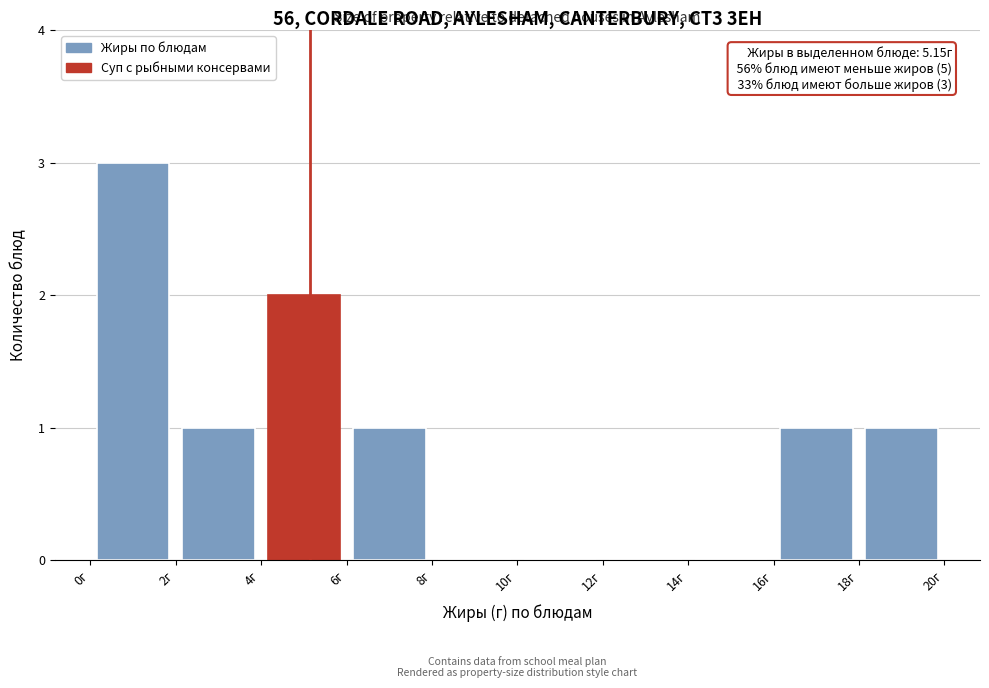

Which range on the x-axis has the tallest bar?

0 to 2